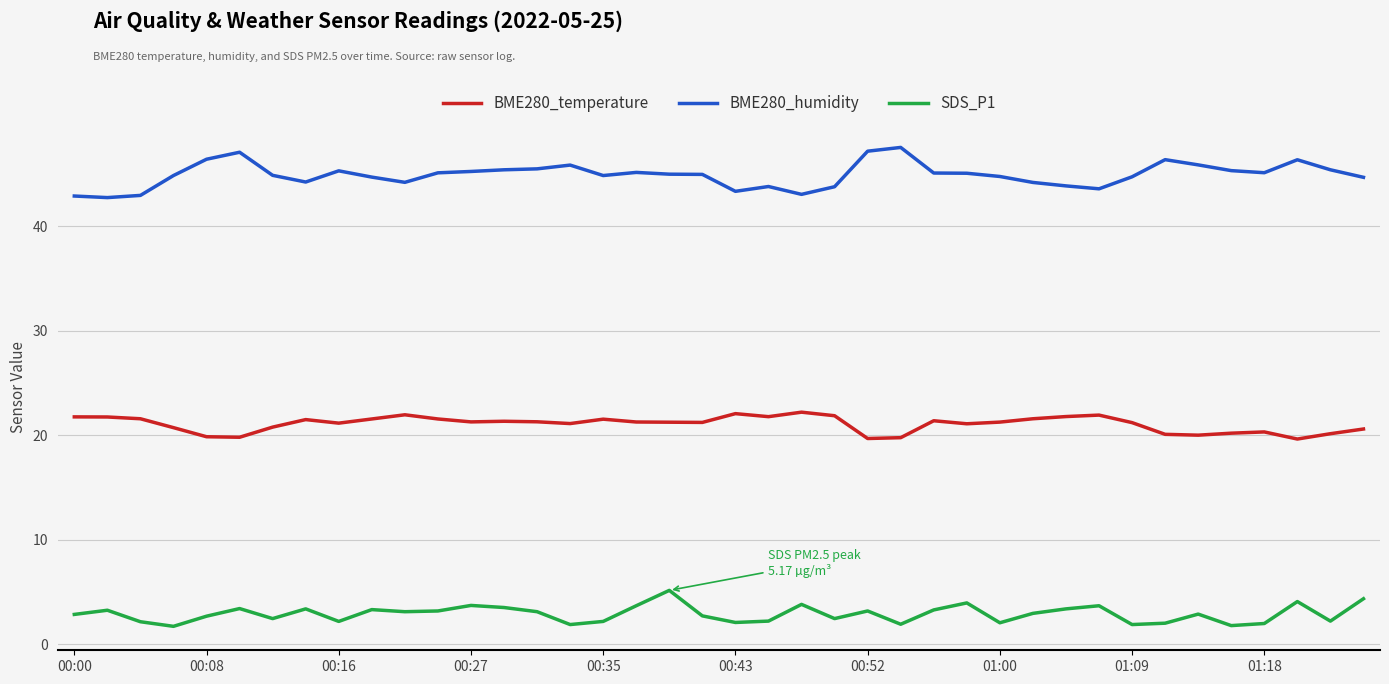

What is the difference between the maximum and minimum values in the BME280_humidity series?

4.8